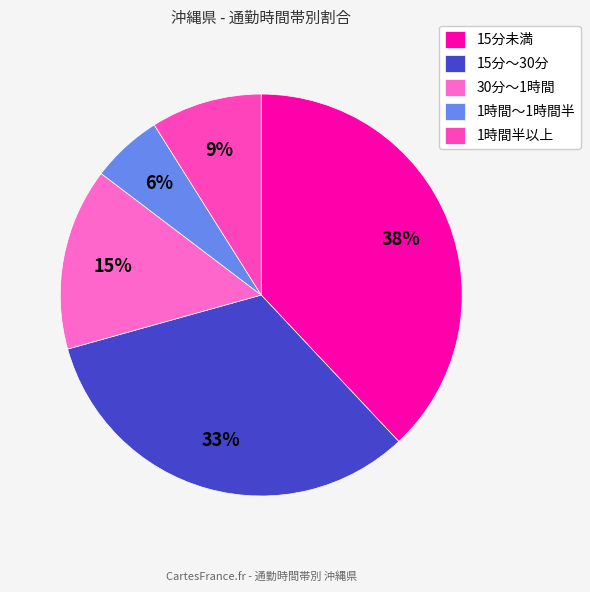

Rank the categories by value from highest to lowest.

15分未満, 15分～30分, 30分～1時間, 1時間半以上, 1時間～1時間半